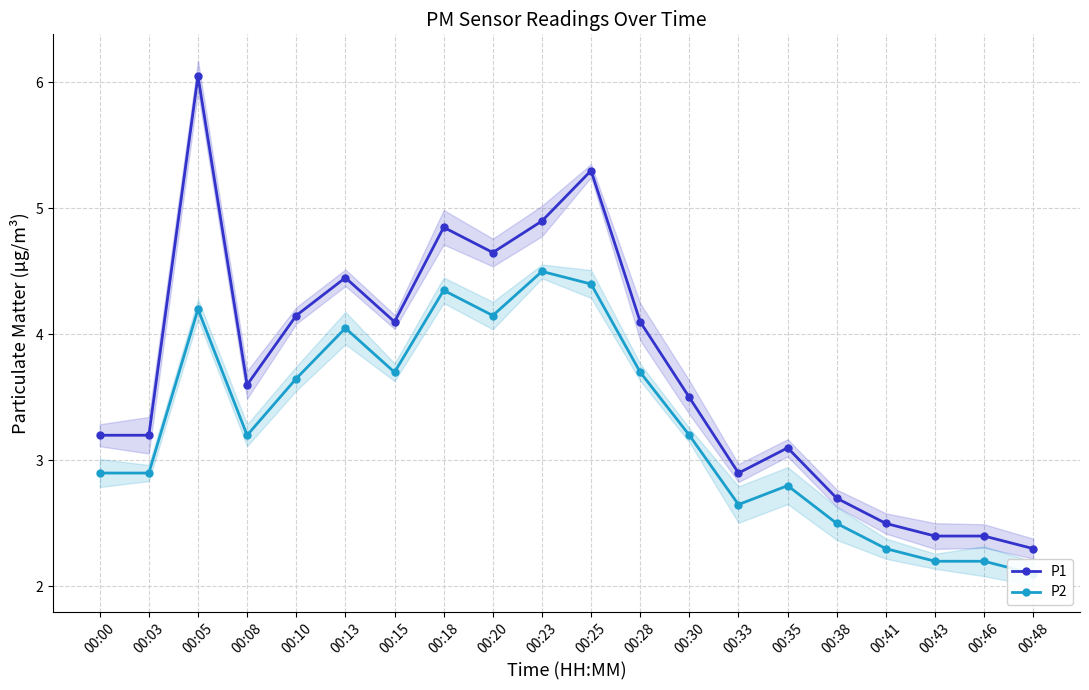

Where is P2 nearest to the value 3?

00:00